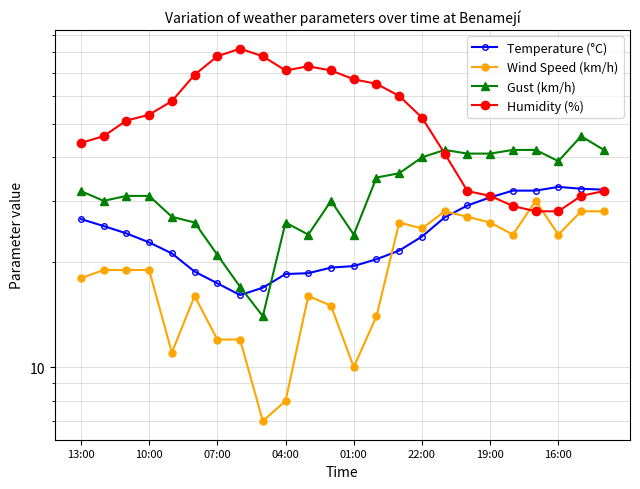

Between 04:00 and 16, which series saw the biggest shift?

Humidity (%)